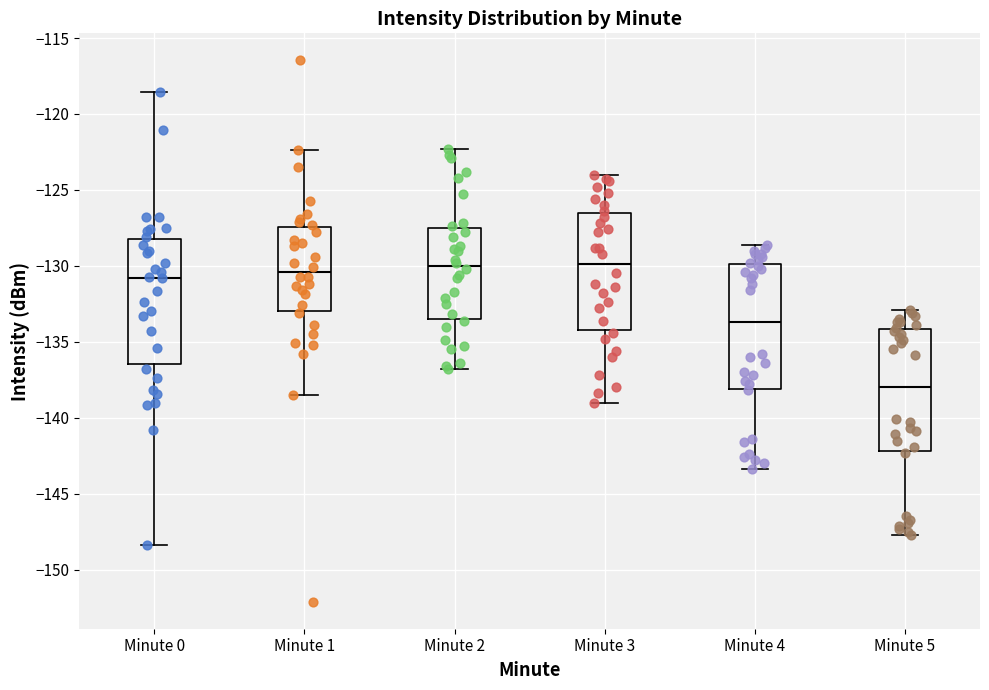

Reading left to right, read every box against the y-axis: the position of its median line, the range the box covers, and the ends of its whiskers. The values are not printed on the chart, so give them approximately, as read against the axis.

Minute 0: median -131.0, box -136.5 to -128.0, whiskers -148.5 to -118.5
Minute 1: median -130.5, box -133.0 to -127.5, whiskers -138.5 to -122.5
Minute 2: median -130.0, box -133.5 to -127.5, whiskers -137.0 to -122.5
Minute 3: median -130.0, box -134.0 to -126.5, whiskers -139.0 to -124.0
Minute 4: median -133.5, box -138.0 to -130.0, whiskers -143.5 to -128.5
Minute 5: median -138.0, box -142.0 to -134.0, whiskers -147.5 to -133.0